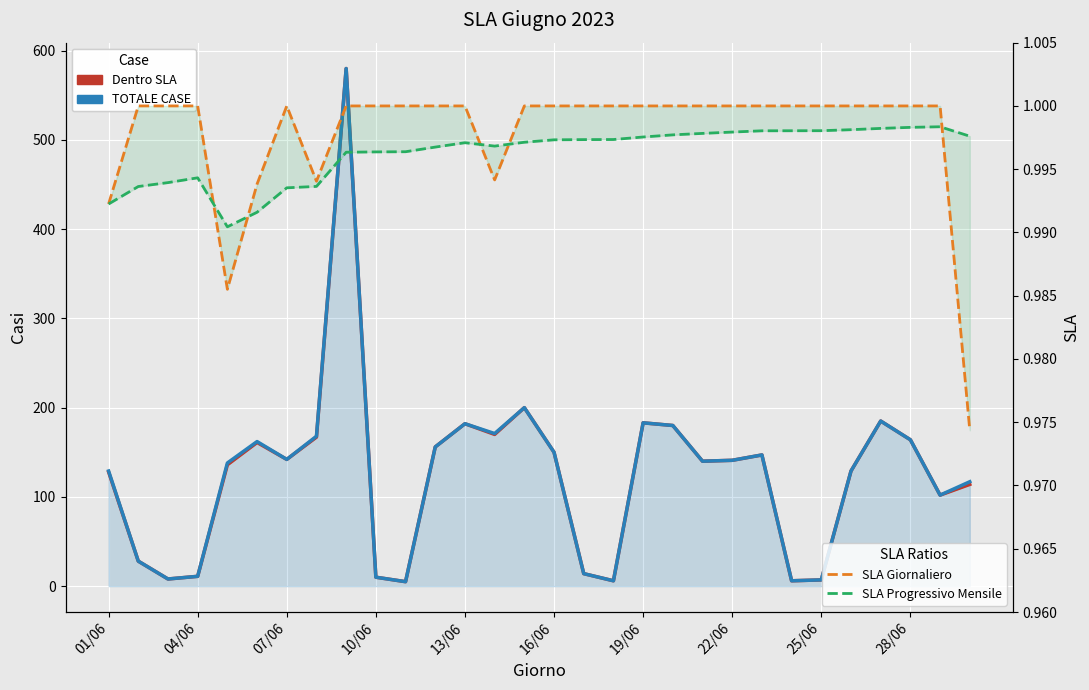

What position from the left is 23?

24